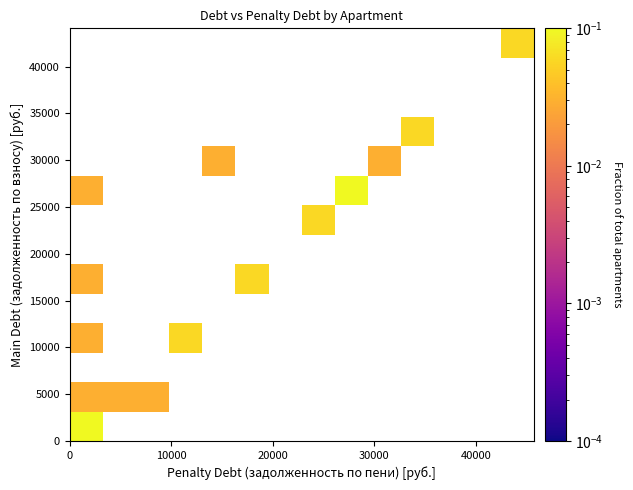

What Y value in the scatter plot is closest to 22048?

22625.3